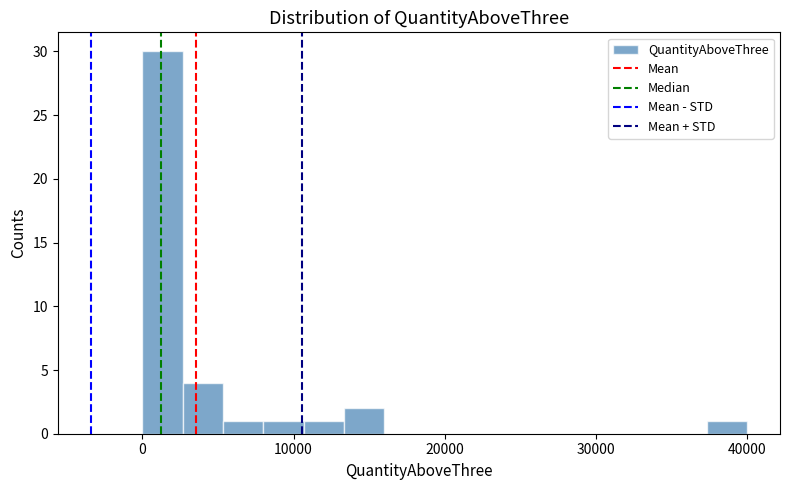

Read against the x-axis, roughly where is the centre of the tallest bar?

1000